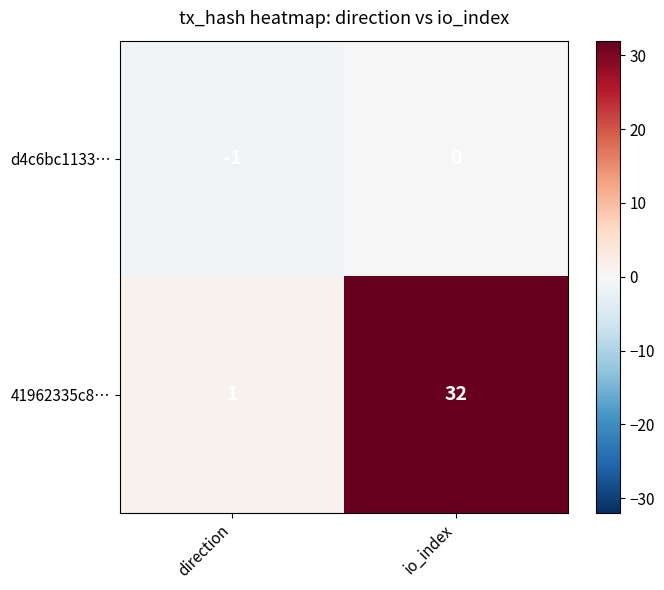

Is the value of d4c6bc1133… at io_index greater than the value of 41962335c8… at direction?

No